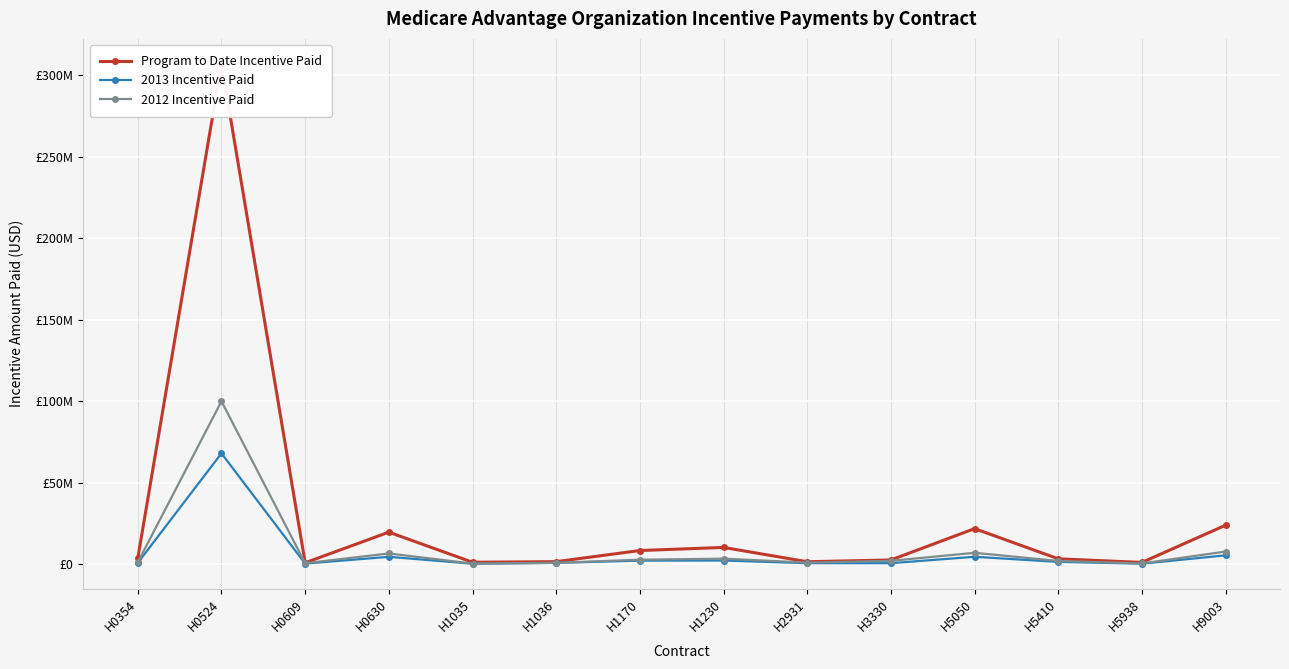

True or false: 2013 Incentive Paid and 2012 Incentive Paid intersect in this chart.

False